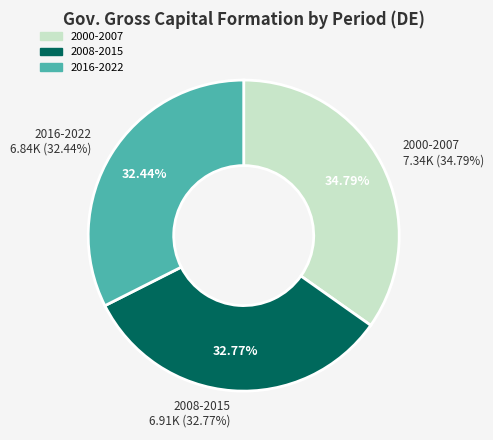

True or false: 2020 accounts for 17% of the total.

False